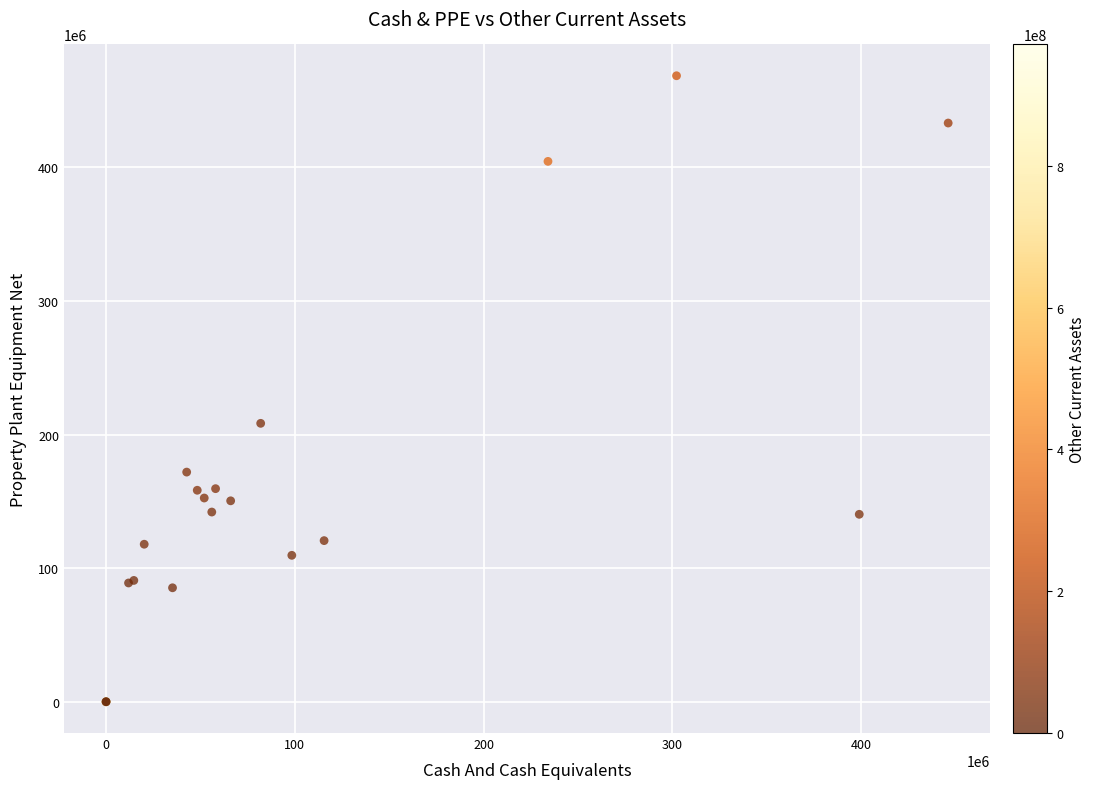

What Y value in the scatter plot is closest to 234300000?

208400000